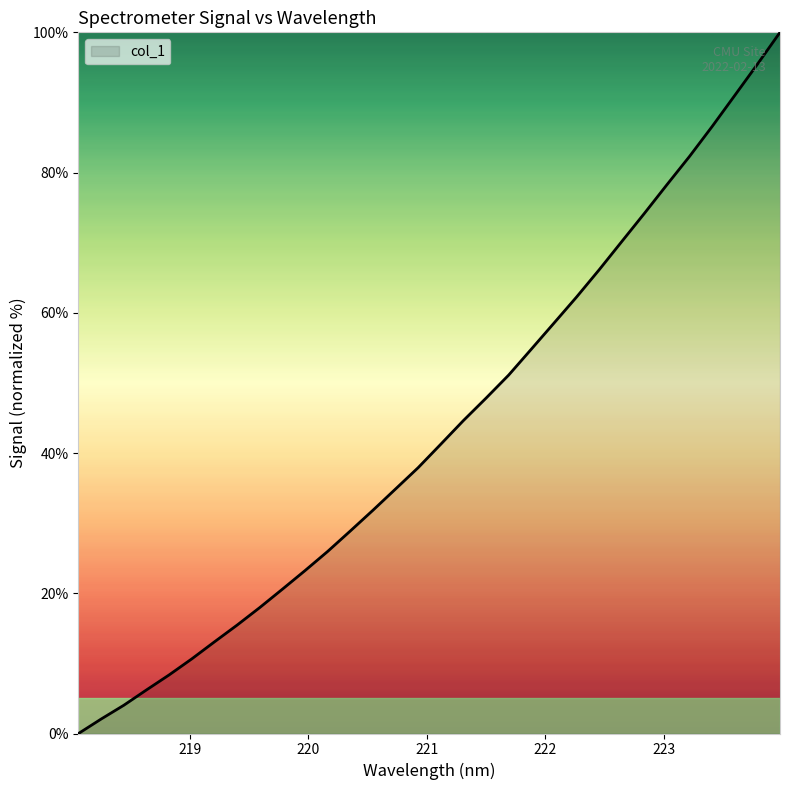

True or false: the data has more than 0 interior local peaks.

False